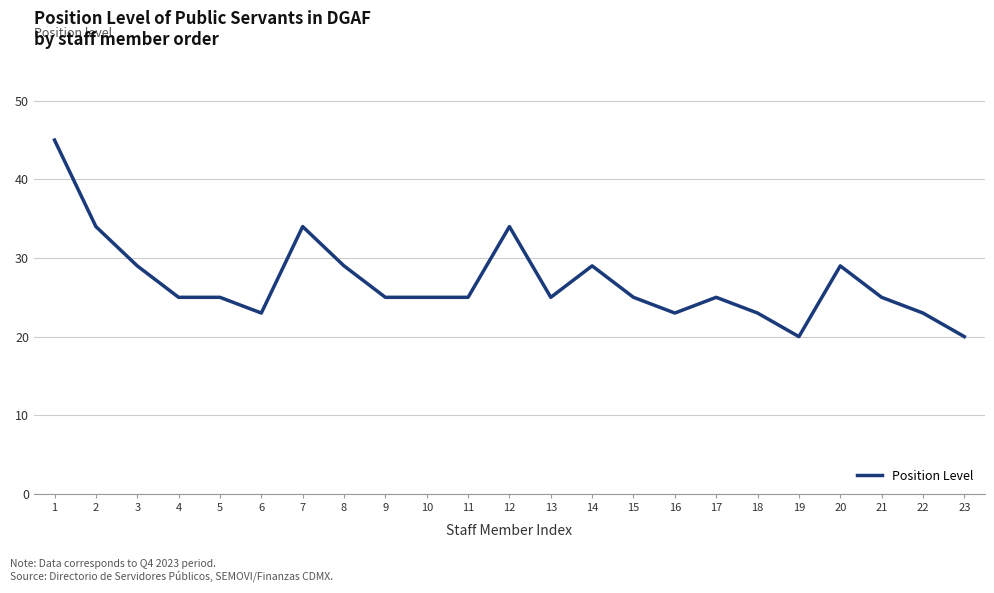

Read the value at 20.

29